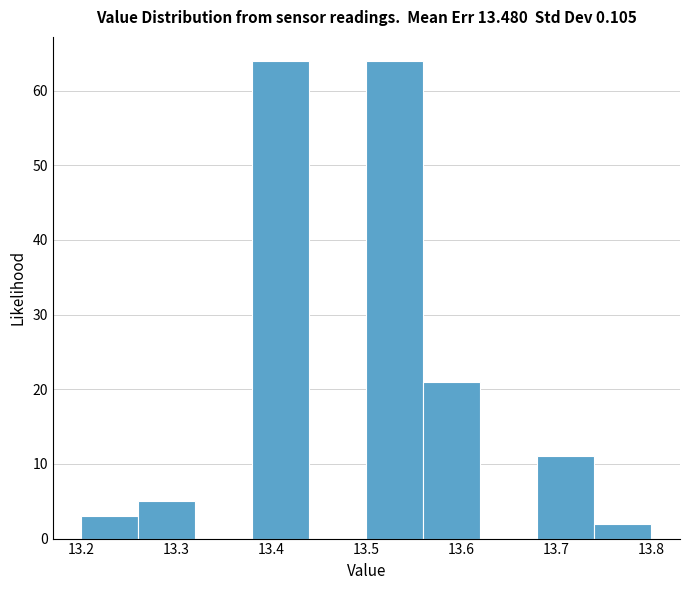

Reading left to right, list every bar in this chart as the range it spans on the x-axis followed by its height. The values are not printed on the chart, so give them approximately, as read against the axis.

13.20 to 13.26: 3
13.26 to 13.32: 5
13.32 to 13.38: 0
13.38 to 13.44: 64
13.44 to 13.50: 0
13.50 to 13.56: 64
13.56 to 13.62: 21
13.62 to 13.68: 0
13.68 to 13.74: 11
13.74 to 13.80: 2